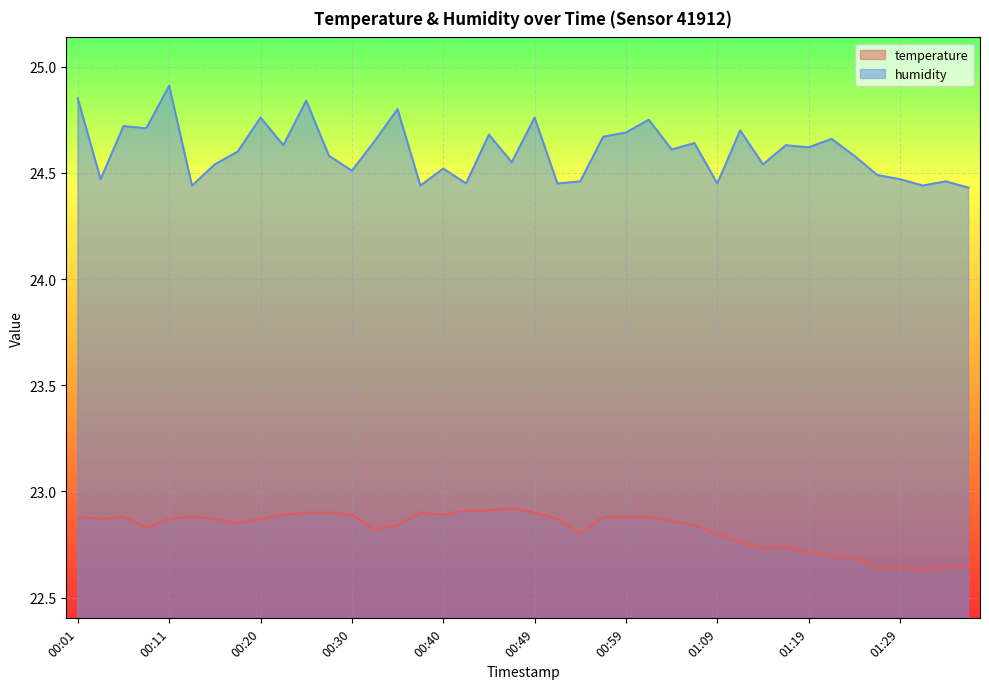

The value of humidity at 00:03 is 24.5. True or false?

True